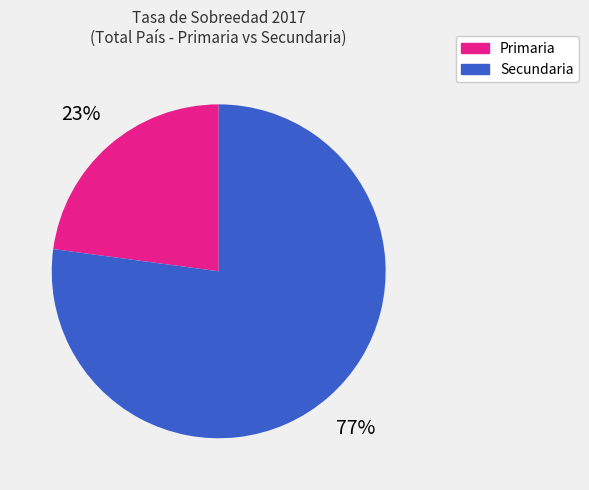

Does any single category account for the majority?

Yes